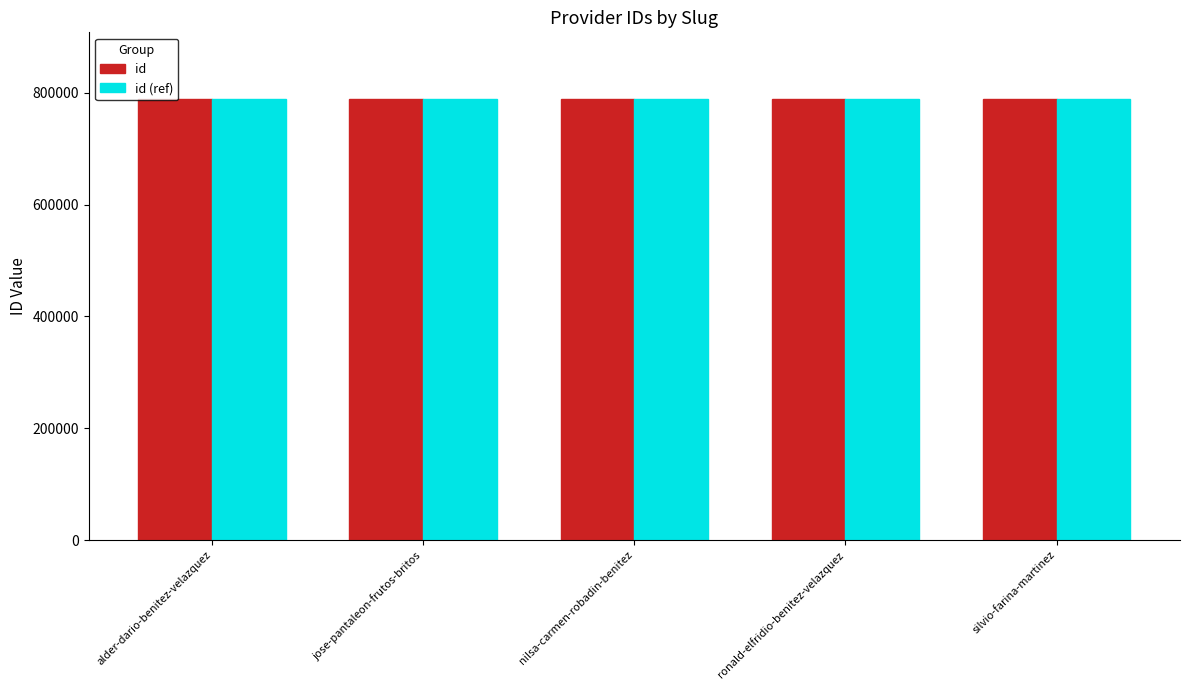

The id series shows 1185294 at ronald-elfridio-benitez-velazquez. True or false?

False